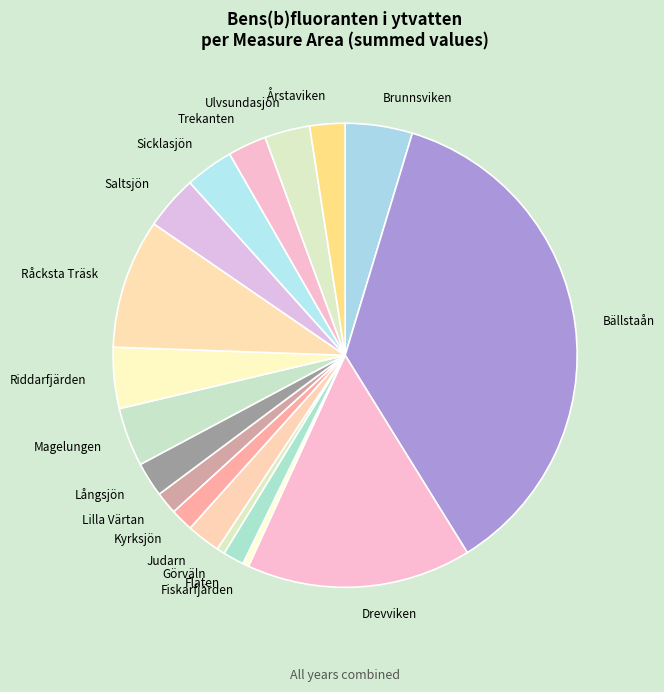

Which category has the biggest portion of the pie?

Bällstaån